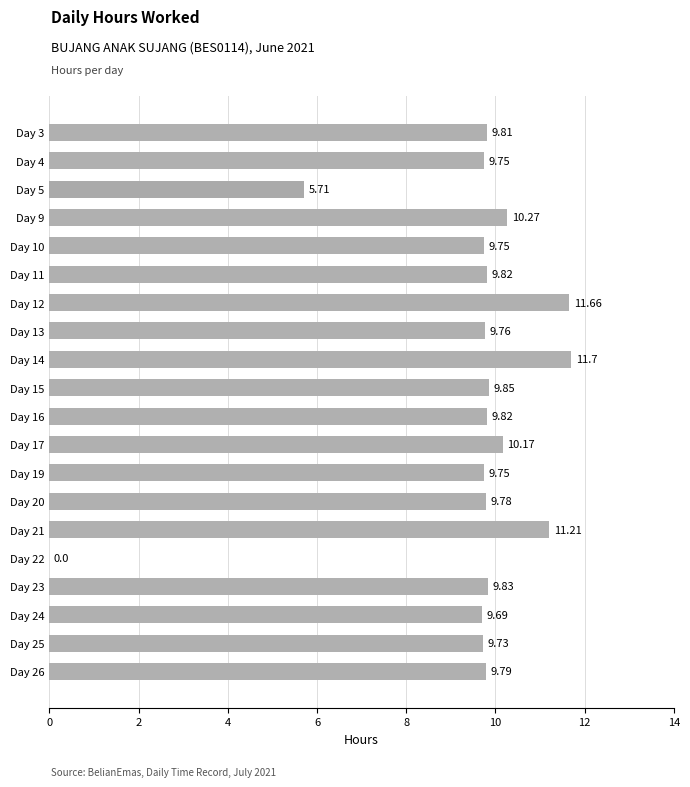

What is the sum of the values at Day 13 and Day 10?

19.5